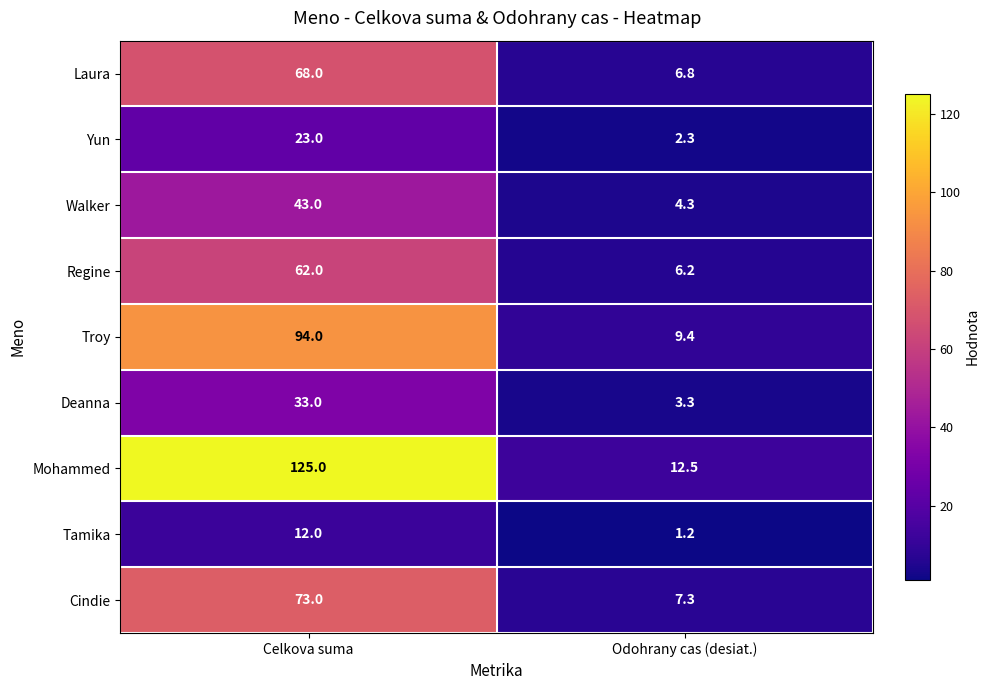

Which series has the largest total across all categories?

Mohammed